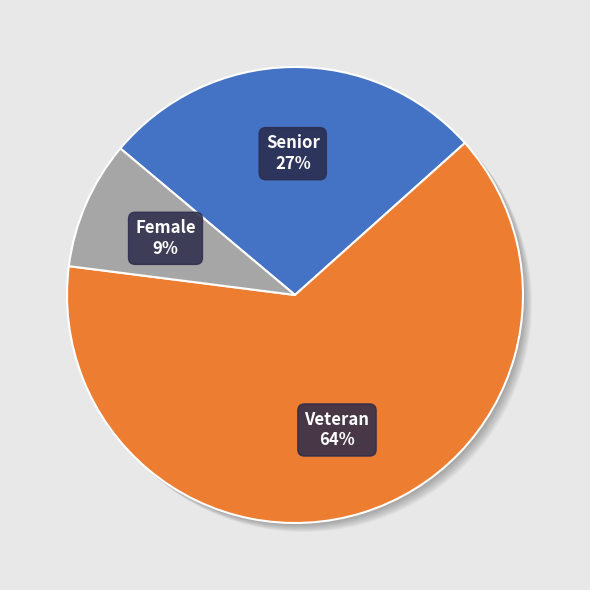

To the nearest percent, what is the difference between the largest and smallest slice percentages?

55%